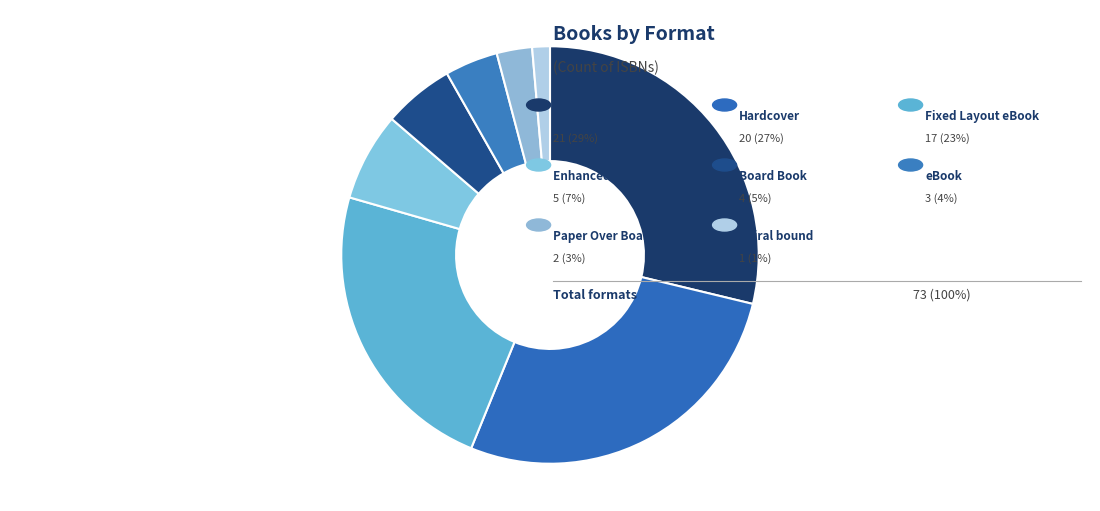

How many slices are in this pie chart?

8